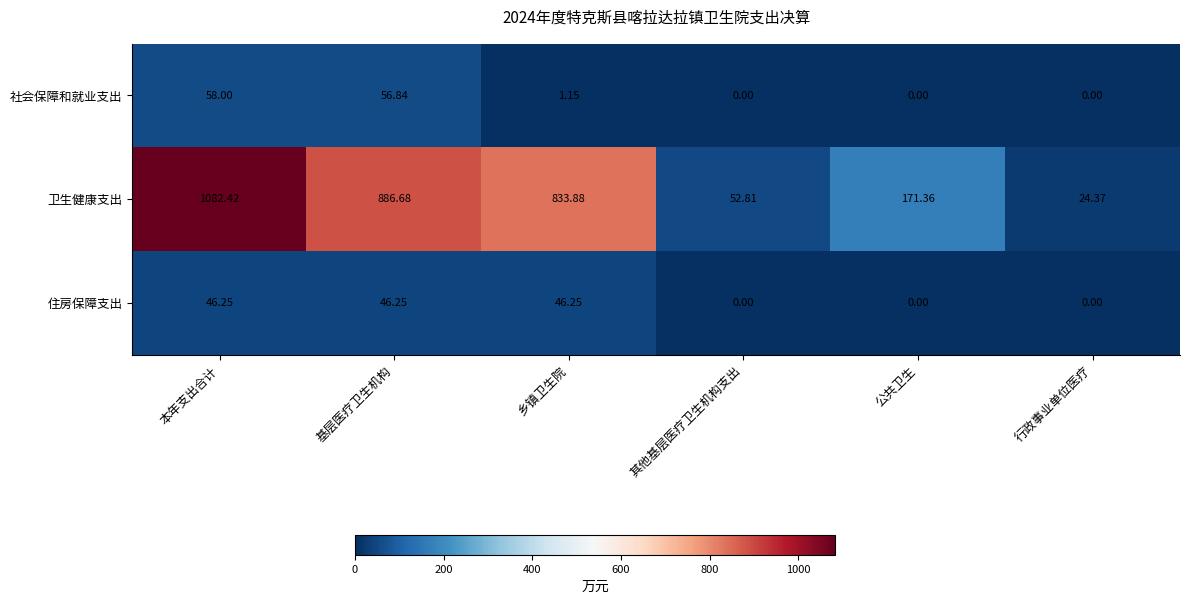

Count the number of categories in the chart.

6